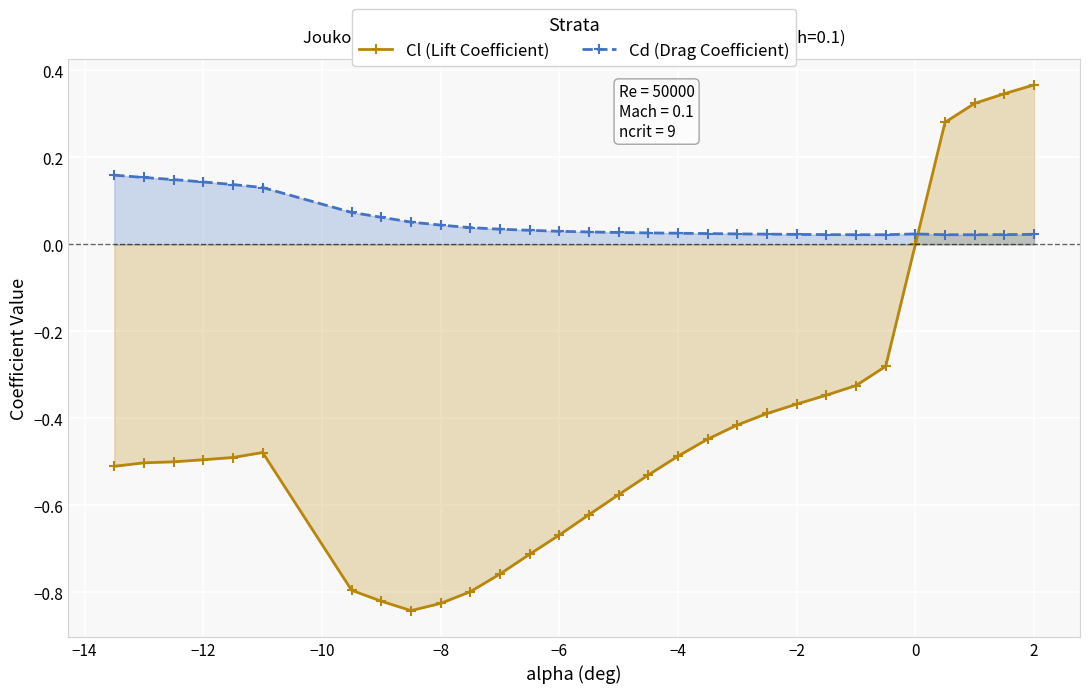

True or false: Cl (Lift Coefficient) and Cd (Drag Coefficient) cross at least once.

True